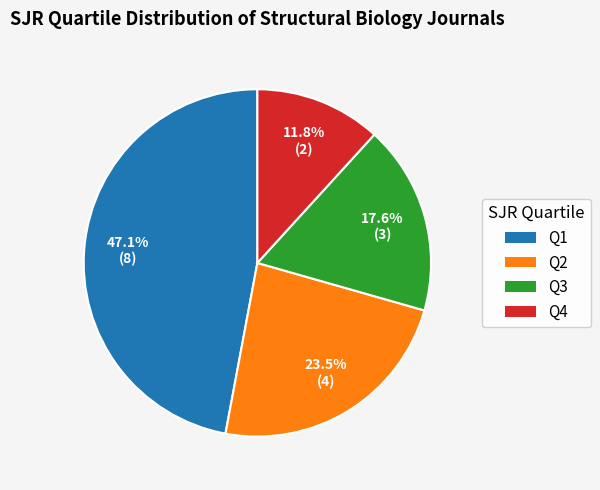

Which has a higher value, Q2 or Q3?

Q2